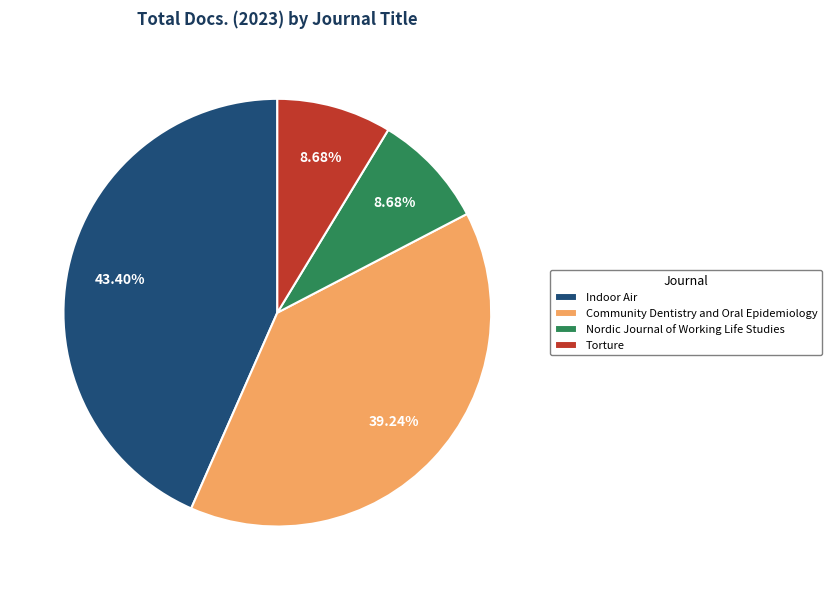

Count the number of slices in the pie.

4